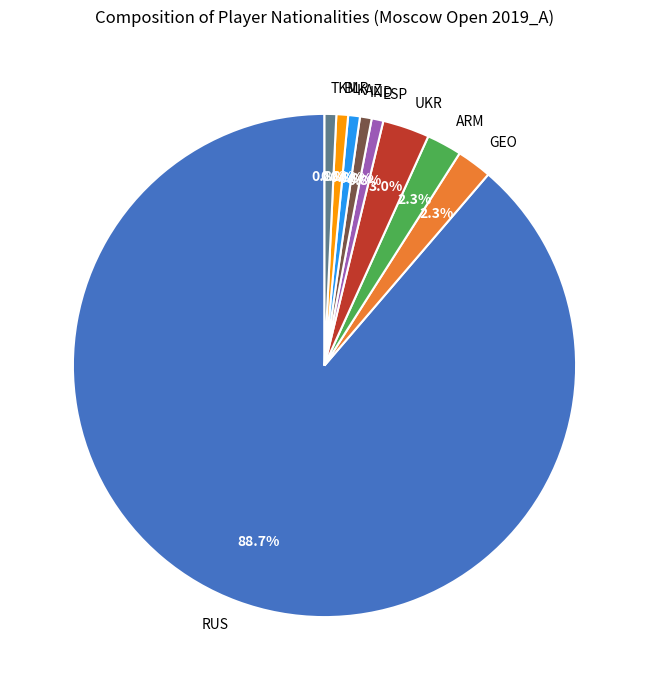

Approximately how many times larger is the value at GEO compared to ESP?

3.0